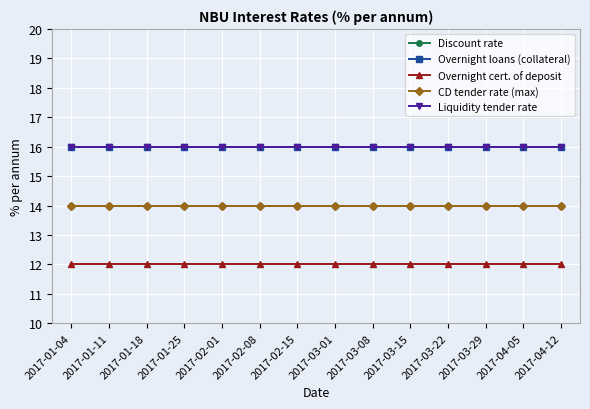

Reading left to right, transcribe all the data shown in this chart.

Discount rate: 14	14	14	14	14	14	14	14	14	14	14	14	14	14
Overnight loans (collateral): 16	16	16	16	16	16	16	16	16	16	16	16	16	16
Overnight cert. of deposit: 12	12	12	12	12	12	12	12	12	12	12	12	12	12
CD tender rate (max): 14	14	14	14	14	14	14	14	14	14	14	14	14	14
Liquidity tender rate: 16	16	16	16	16	16	16	16	16	16	16	16	16	16